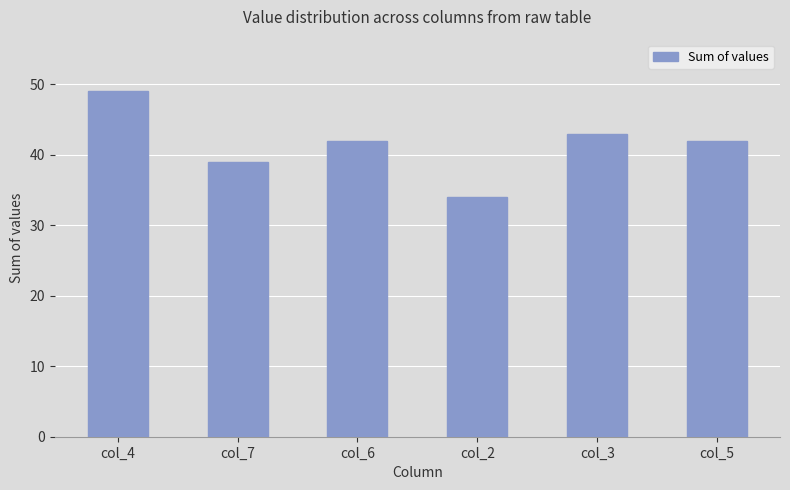

Does the chart contain any negative values?

No